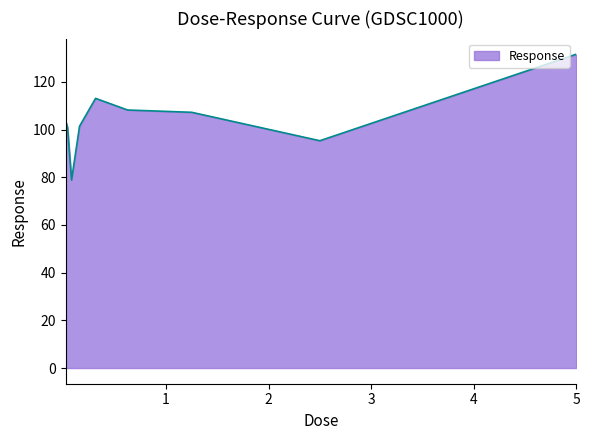

Does the chart have visible grid lines?

No